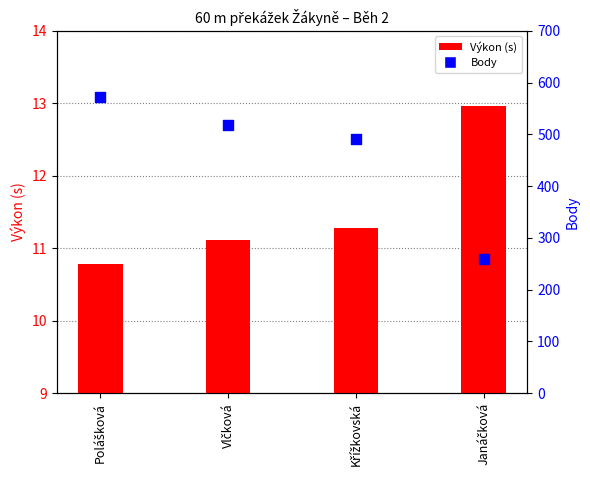

What are all the series names shown in the legend?

Výkon (s), Body